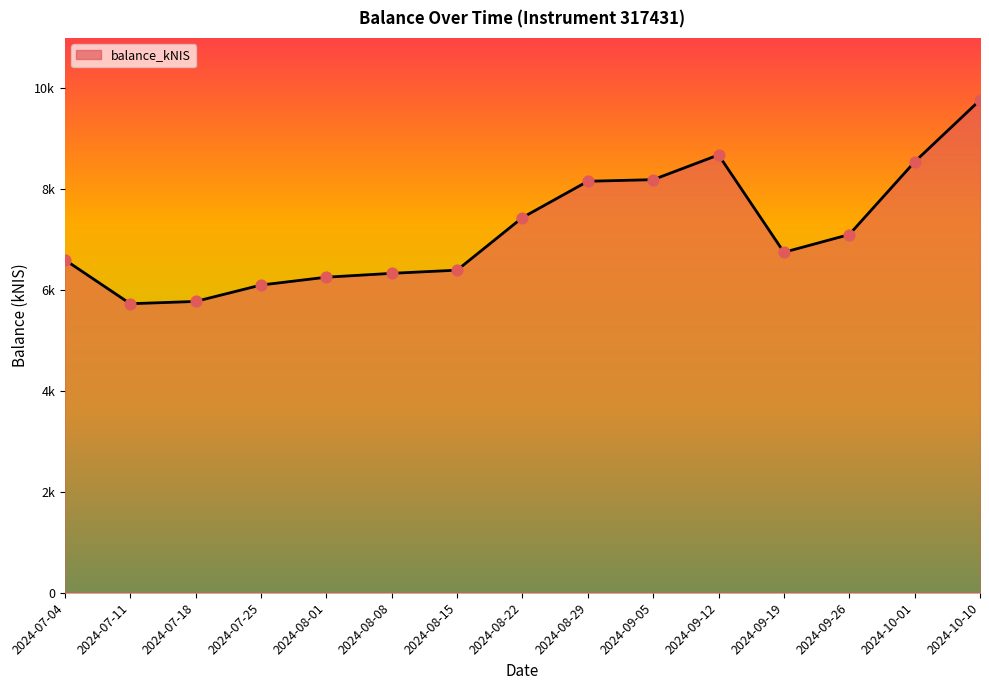

Does the chart have visible grid lines?

No